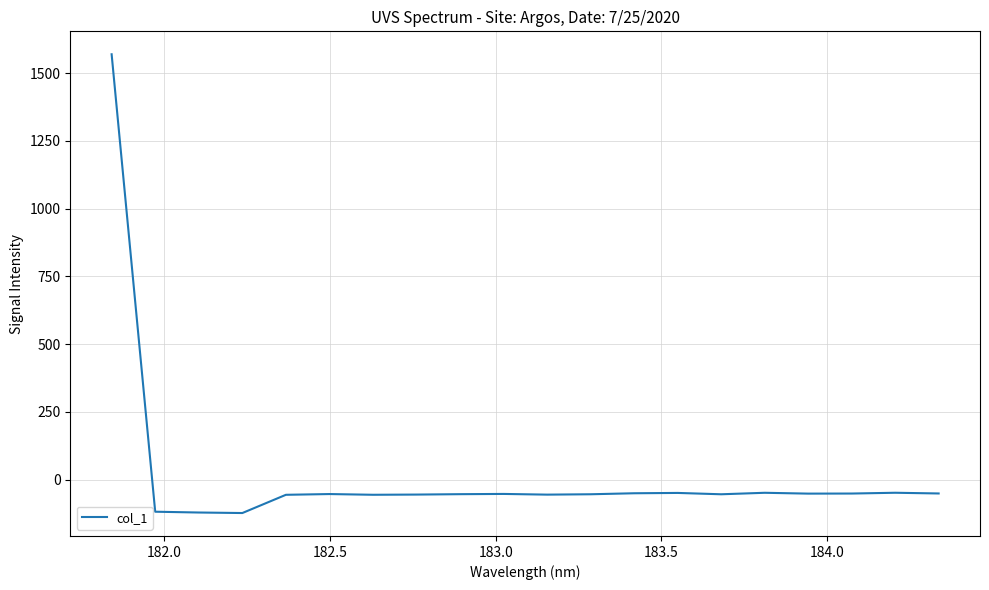

What is the difference between the maximum and minimum values?

1692.5